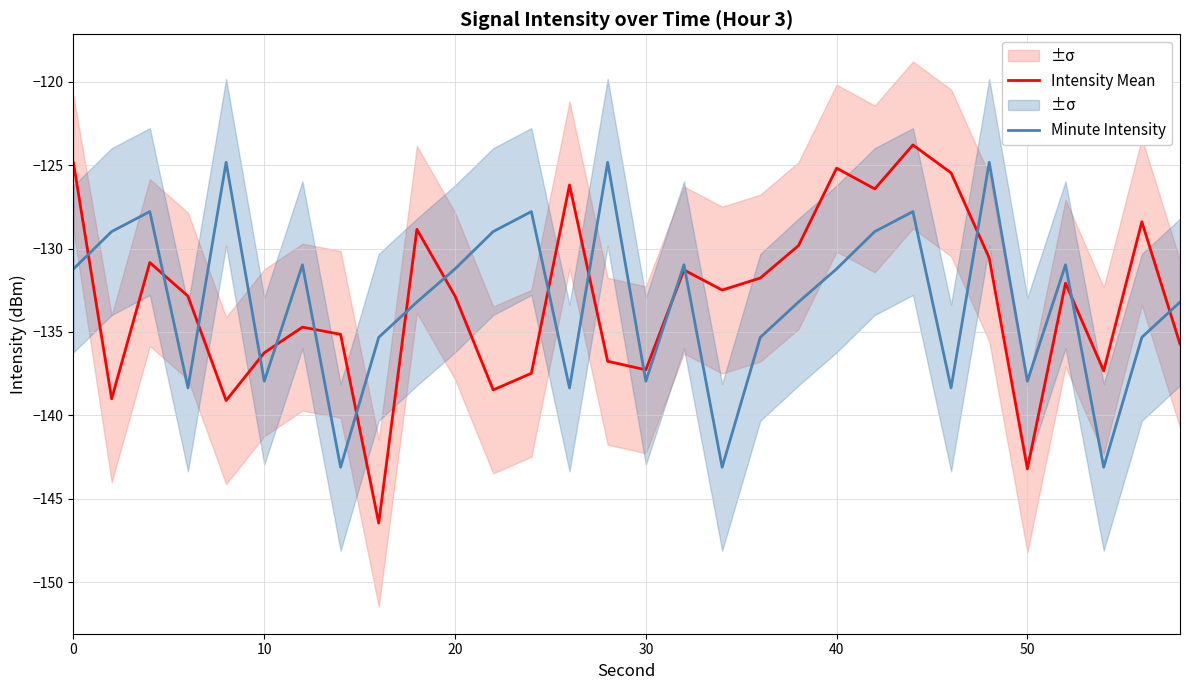

What are all the series names shown in the legend?

Intensity Mean, Minute Intensity